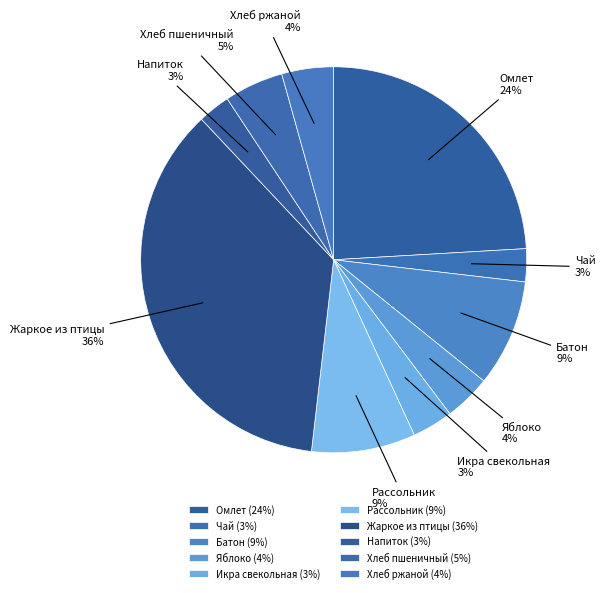

The Жаркое из птицы slice represents 36% of the pie. True or false?

True